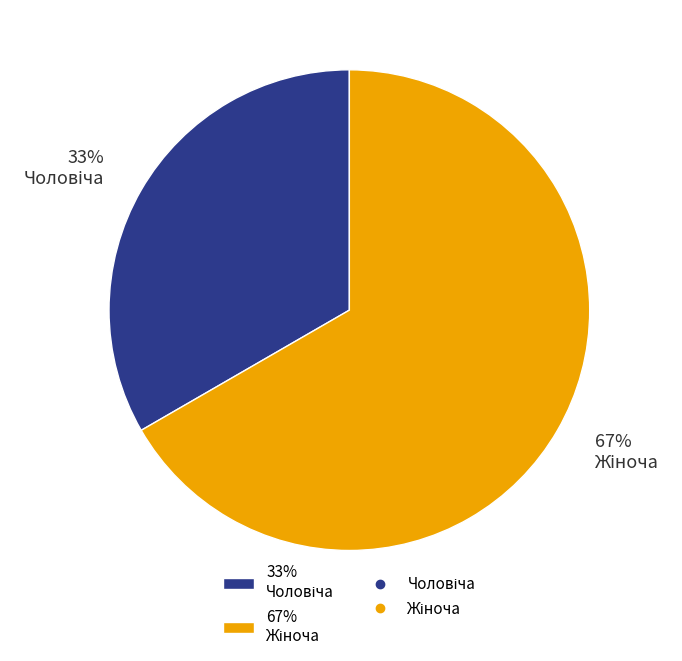

To the nearest percent, what is the average slice percentage?

50%